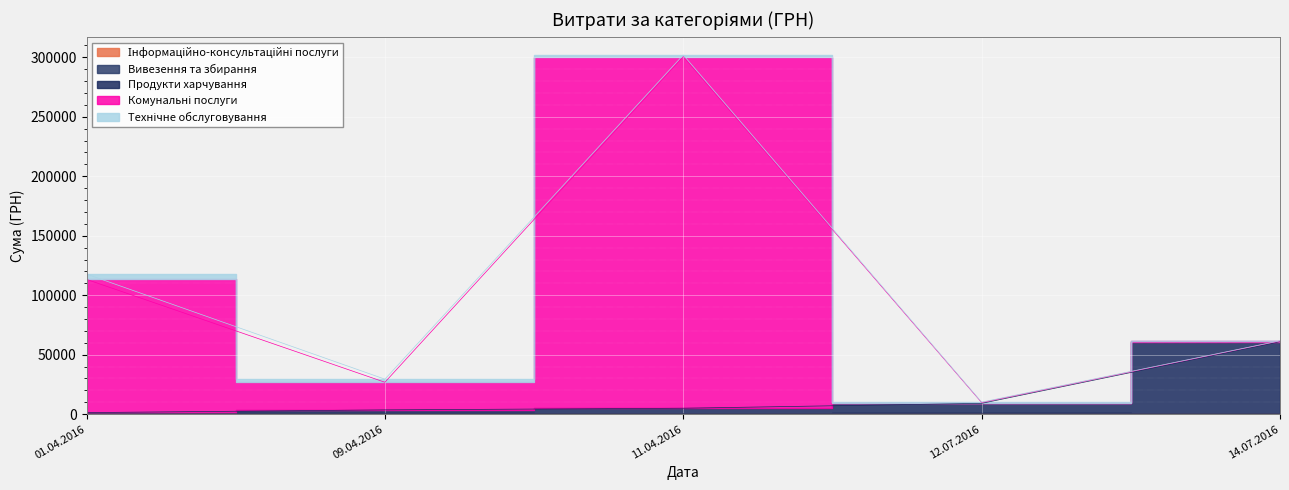

True or false: Продукти харчування and Вивезення та збирання cross at least once.

False